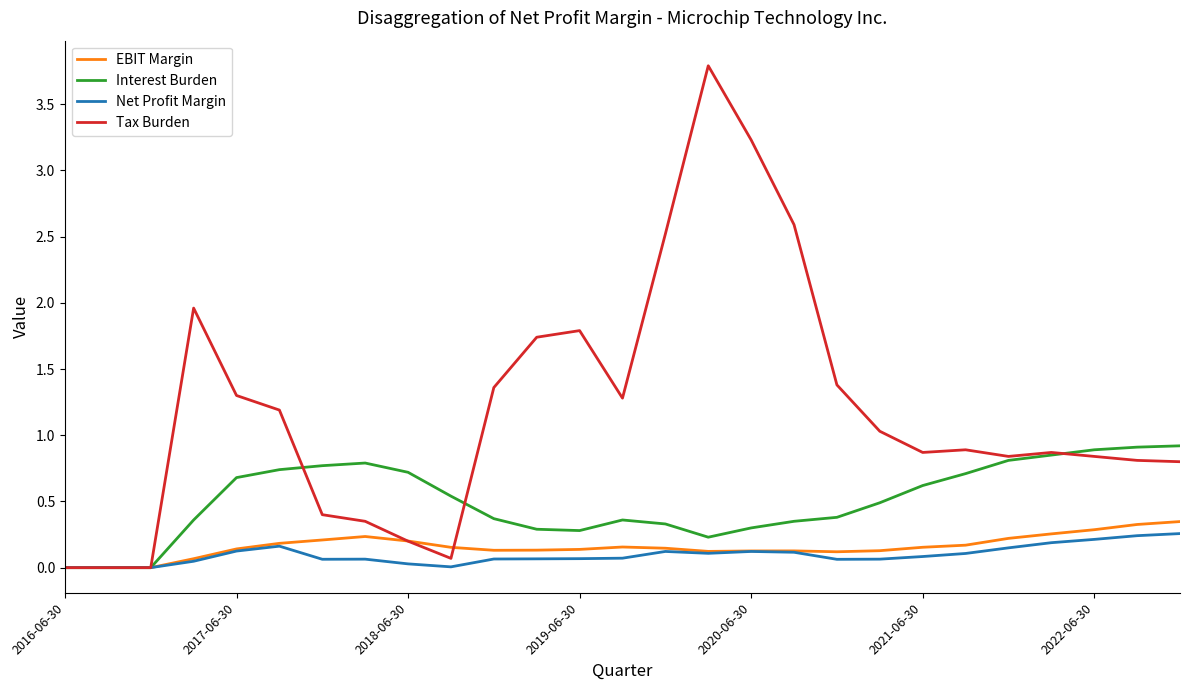

In Tax Burden, how many points are higher than both neighbors (excluding endpoints)?

5